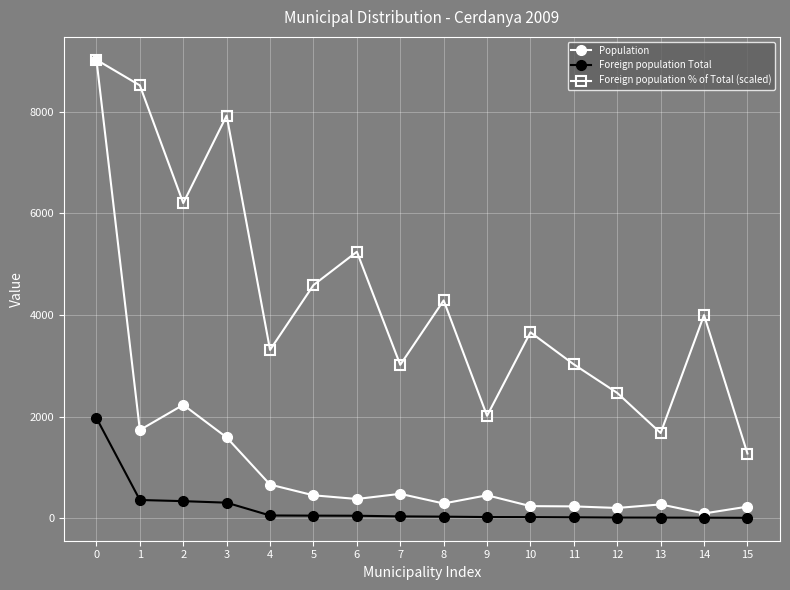

What is the sum of the Foreign population Total values at 12 and 2?

347.0